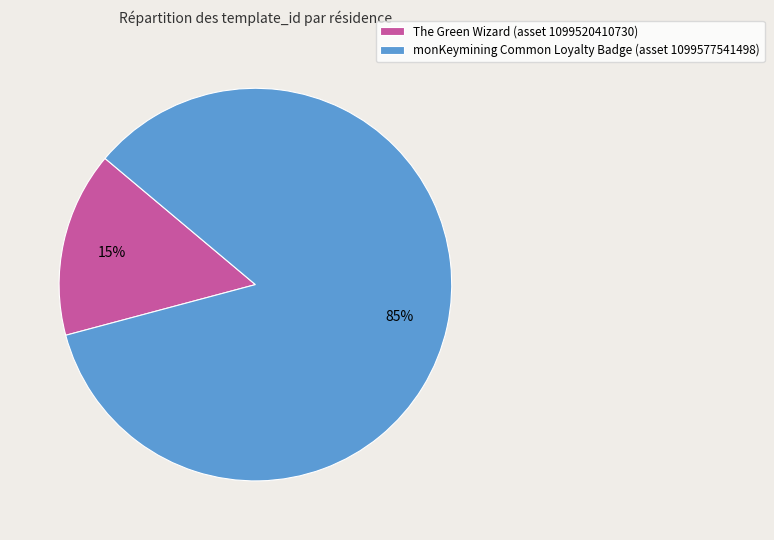

Which category has the smallest portion of the pie?

The Green Wizard